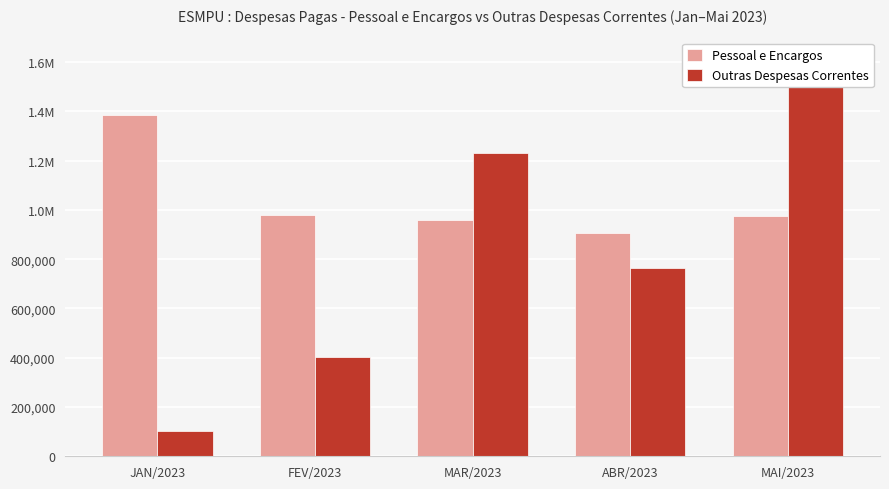

What is the difference between the Outras Despesas Correntes values at ABR/2023 and JAN/2023?

663181.3